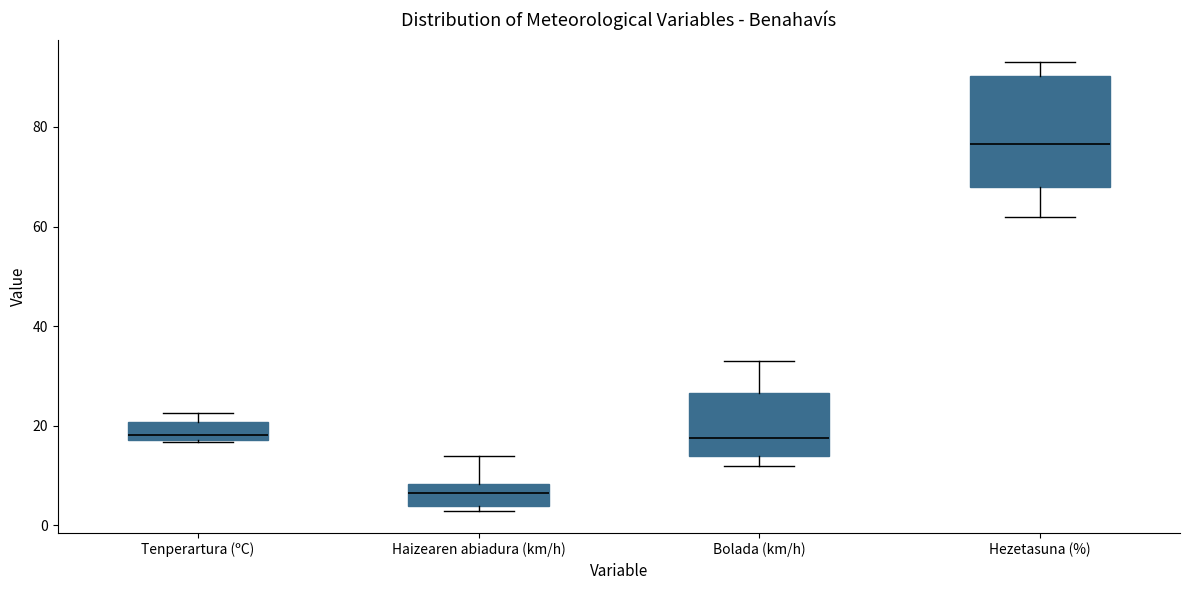

Reading left to right, read every box against the y-axis: the position of its median line, the range the box covers, and the ends of its whiskers. The values are not printed on the chart, so give them approximately, as read against the axis.

Tenperartura (ºC): median 18 (just above the box's lower edge), box 18 to 20, whiskers 16 to 22
Haizearen abiadura (km/h): median 6, box 4 to 8, whiskers 4 (just below the box's lower edge) to 14
Bolada (km/h): median 18, box 14 to 26, whiskers 12 to 34
Hezetasuna (%): median 76, box 68 to 90, whiskers 62 to 94